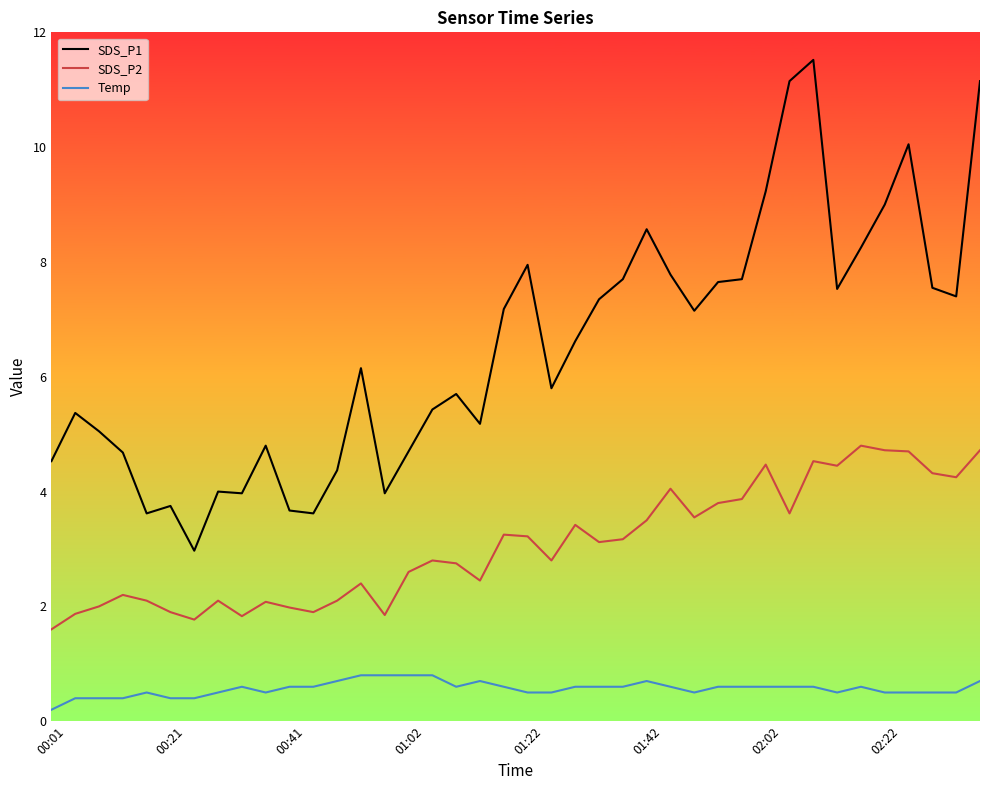

Which series has the largest total across all categories?

SDS_P1